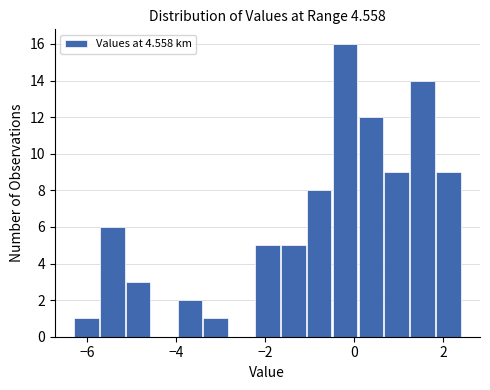

Around what value on the x-axis is the tallest bar? Give the approximate position of its centre, as read against the axis.

-0.2